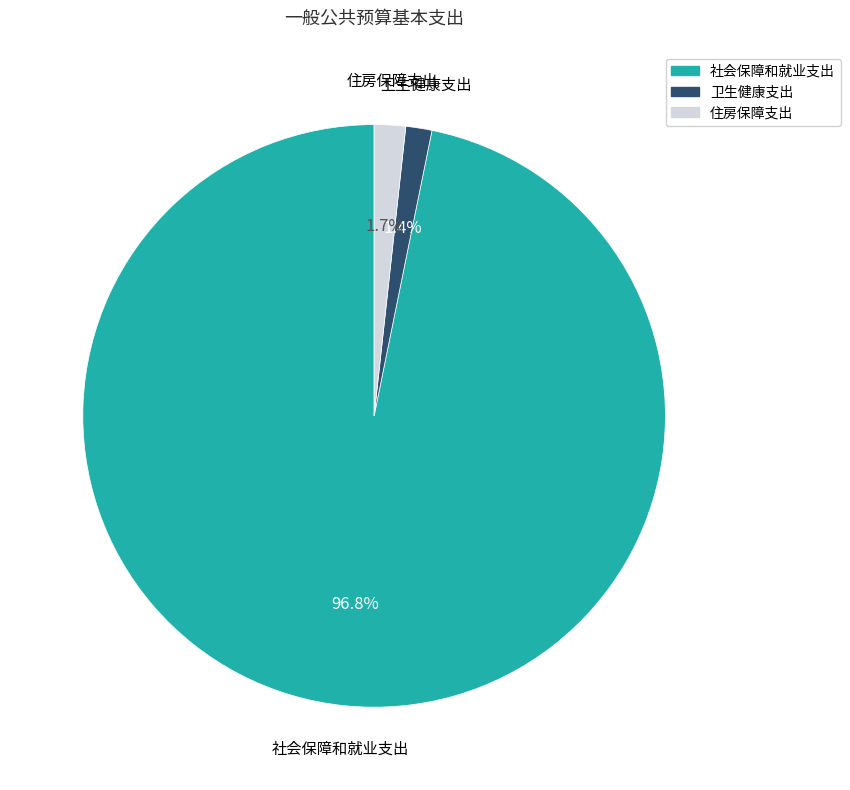

Combined, what portion of the pie is 卫生健康支出 and 社会保障和就业支出?

98.3%